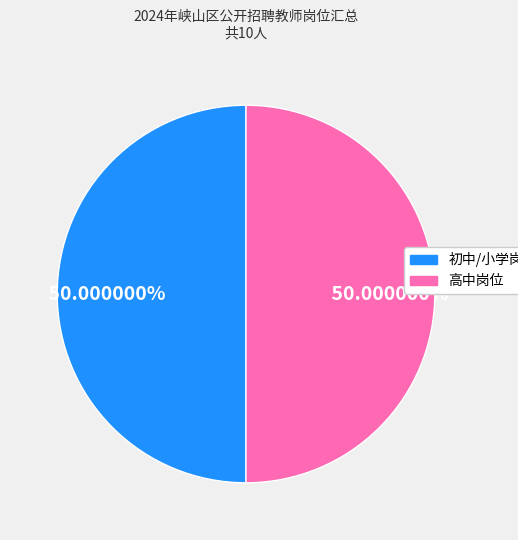

What is the ratio of the value at 高中岗位 to the value at 初中/小学岗位?

1.0